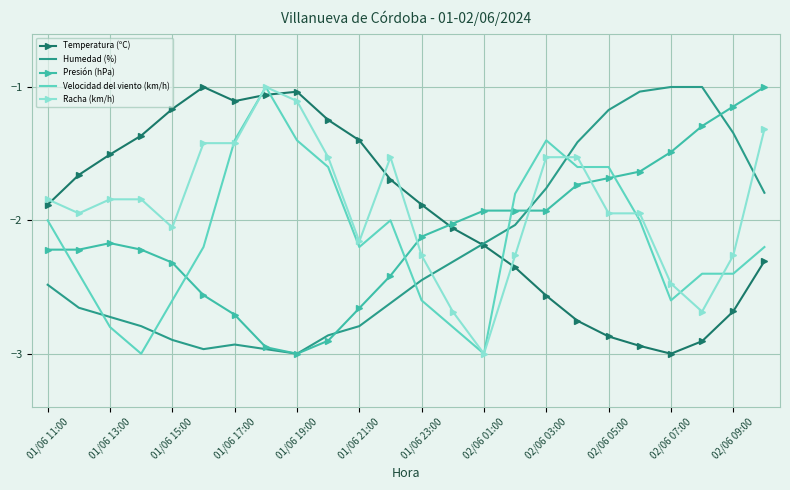

What are all the series names shown in the legend?

Temperatura (ºC), Humedad (%), Presión (hPa), Velocidad del viento (km/h), Racha (km/h)